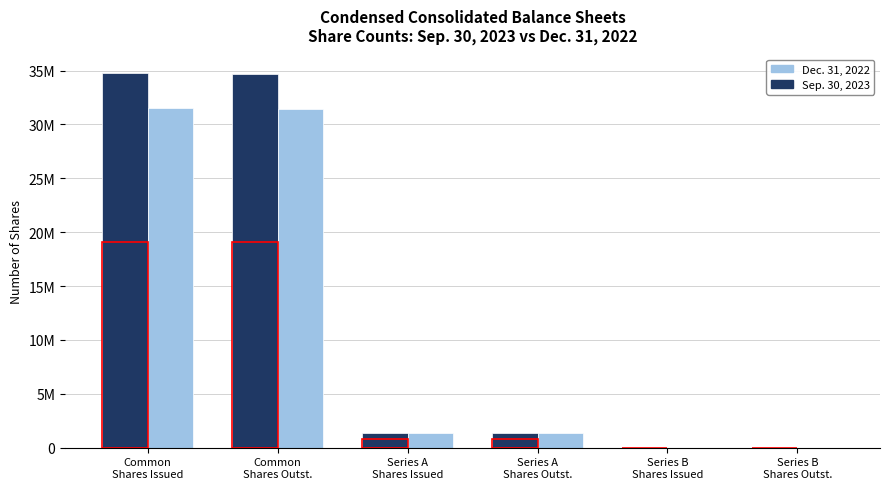

What are all the series names shown in the legend?

Dec. 31, 2022, Sep. 30, 2023